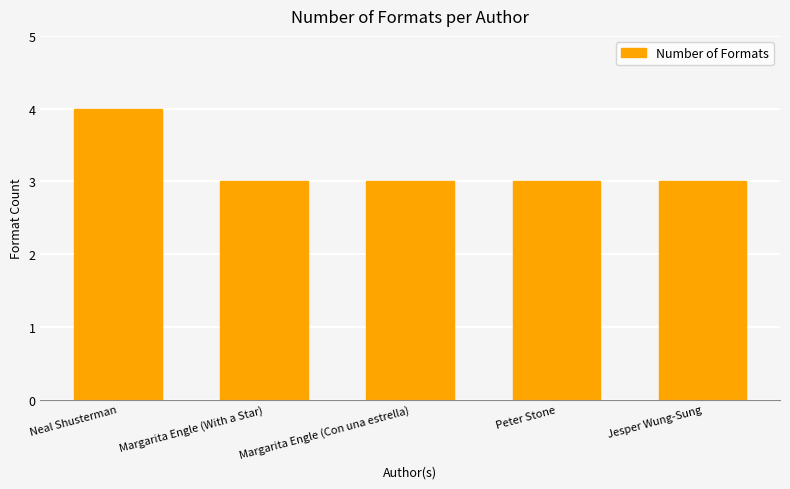

What is the label of the 5th bar from the left?

Jesper Wung-Sung